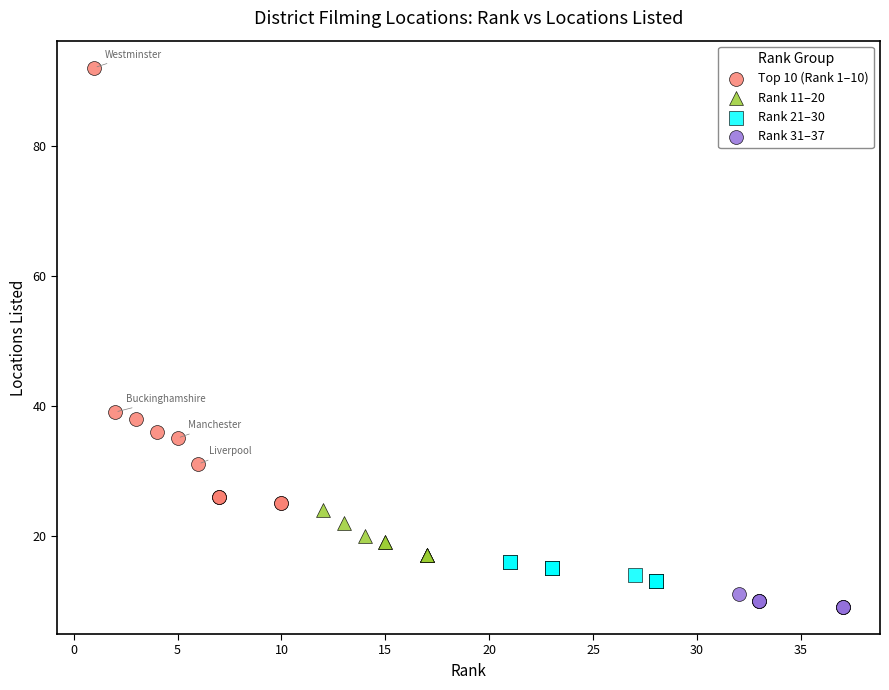

Which series reaches the maximum Y coordinate?

Top 10 (Rank 1–10)